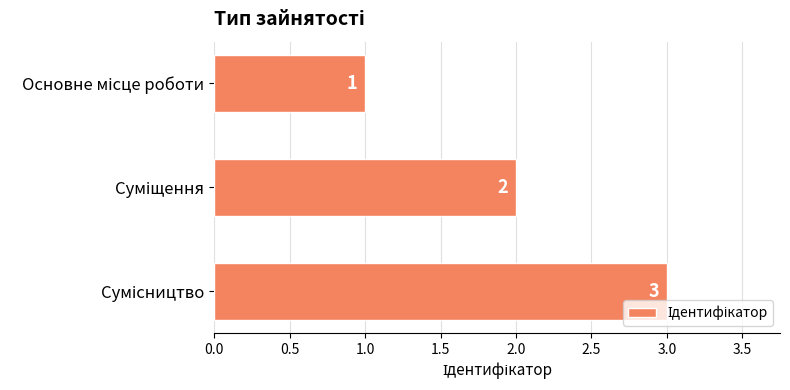

What is the sum of all values?

6